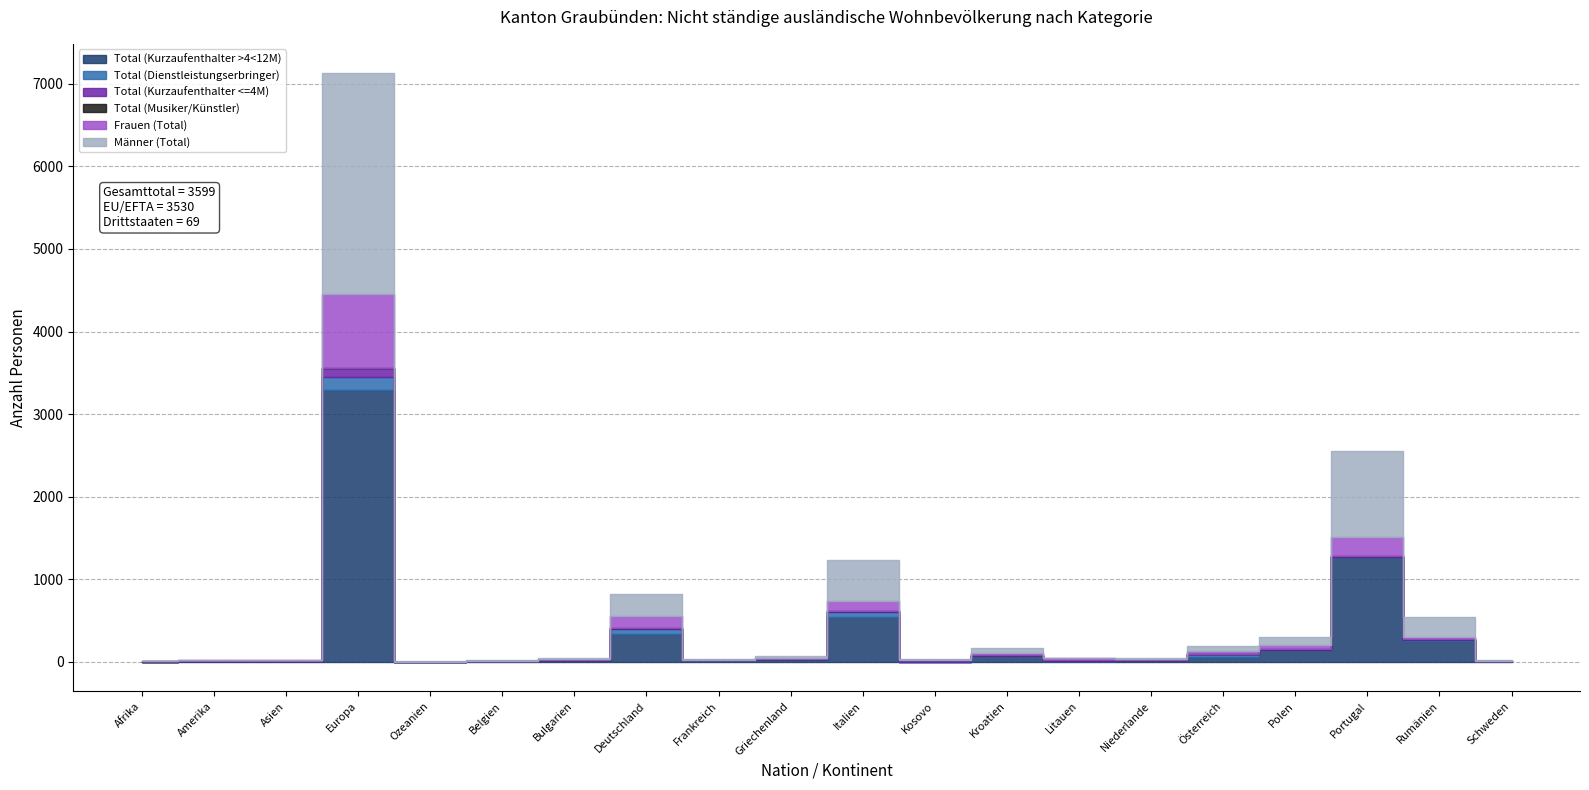

Reading left to right, what are all the values shown in this chart?

Total (Kurzaufenthalter >4<12M): 2	8	13	3289	2	8	25	331	17	36	548	2	69	14	20	64	148	1269	257	11
Total (Dienstleistungserbringer): 0	3	0	161	0	0	0	61	1	0	52	0	1	0	3	27	1	0	10	0
Total (Kurzaufenthalter <=4M): 1	2	1	114	0	0	1	21	0	1	15	17	13	9	2	3	4	8	7	0
Total (Musiker/Künstler): 3	0	0	0	0	0	0	0	0	0	0	0	0	0	0	0	0	0	0	0
Frauen (Total): 3	5	7	894	1	4	6	137	6	13	124	1	26	19	10	33	45	239	31	3
Männer (Total): 3	8	7	2670	1	4	20	276	12	24	491	18	57	4	15	61	108	1038	243	8